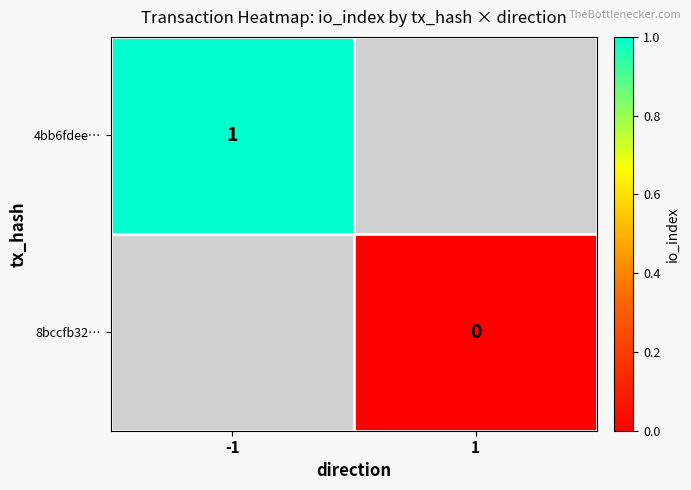

The 4bb6fdee… series shows 2 at -1. True or false?

False